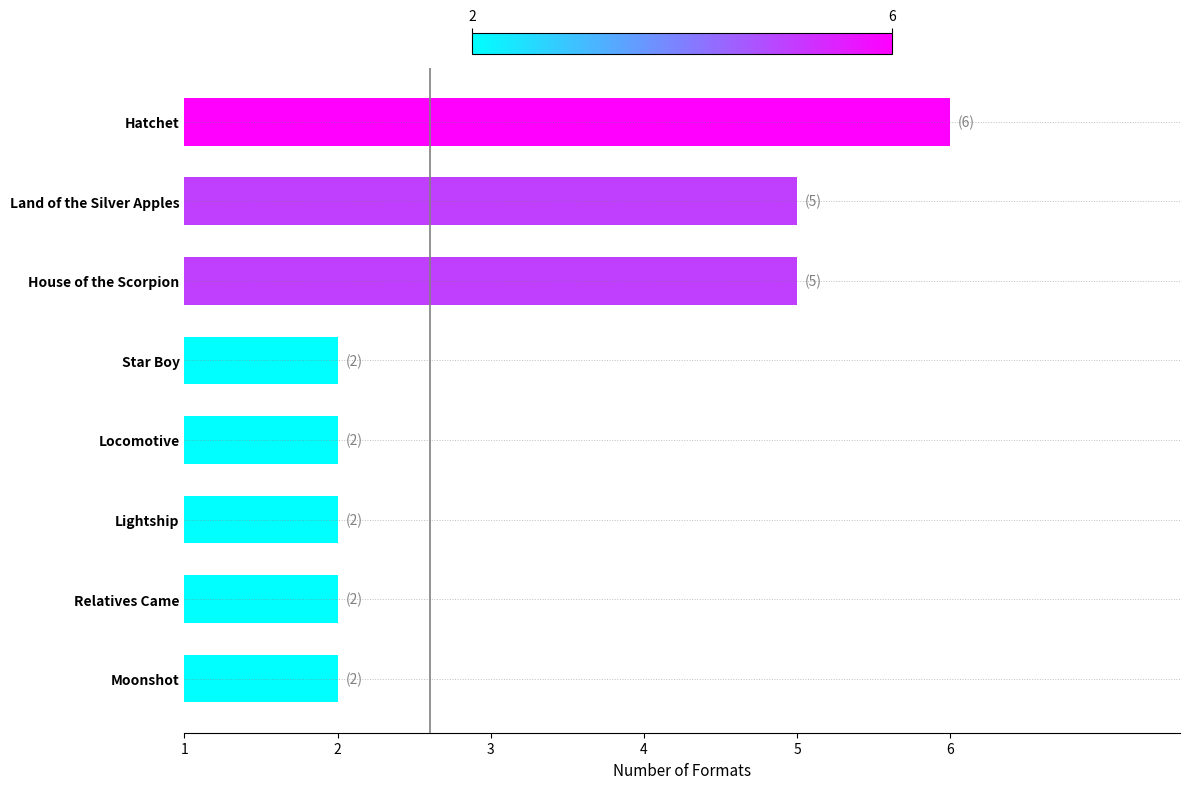

Reading top to bottom, transcribe all the data shown in this chart.

Hatchet=6	Land of the Silver Apples=5	House of the Scorpion=5	Star Boy=2	Locomotive=2	Lightship=2	Relatives Came=2	Moonshot=2